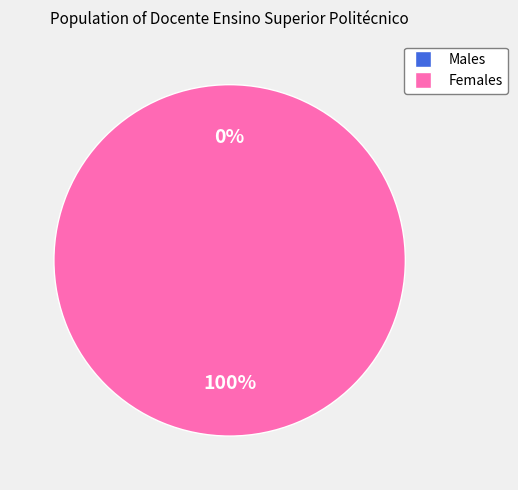

Which category has the biggest portion of the pie?

F